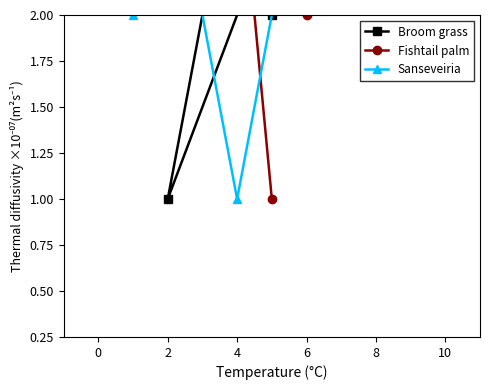

Count the Sanseveiria values in the range 3 to 7.

5